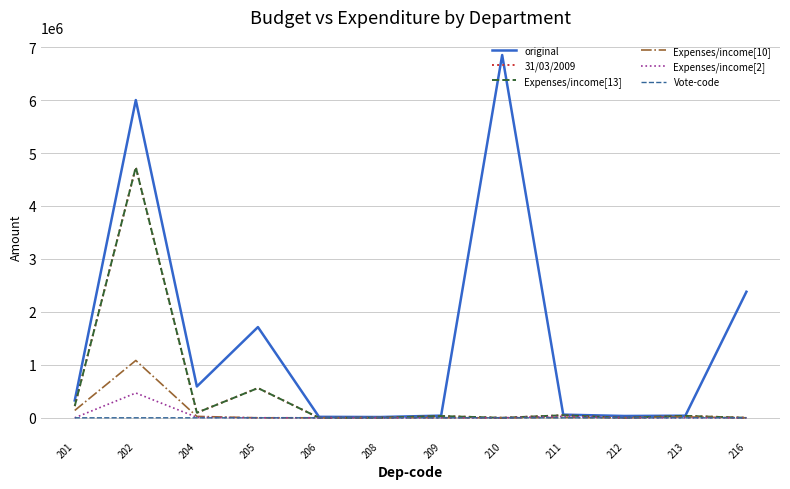

Does the chart have visible grid lines?

Yes